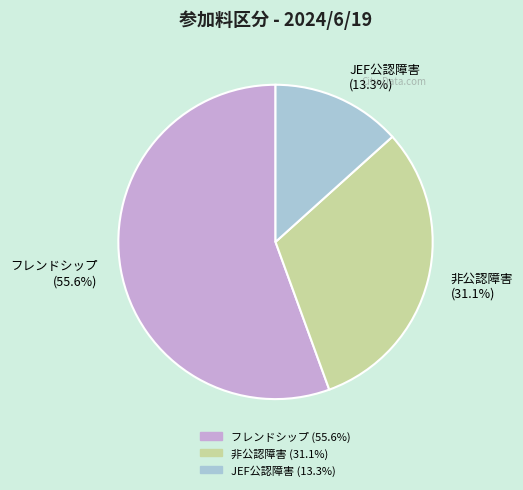

What portion of the pie excludes 非公認障害 (31.1%)?

68.9%